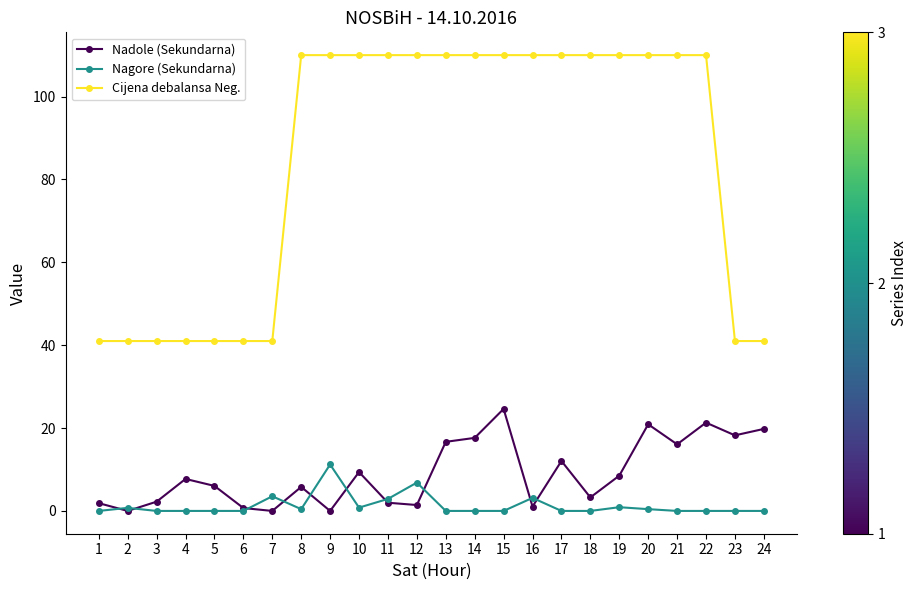

What is the greatest value displayed?

110.0